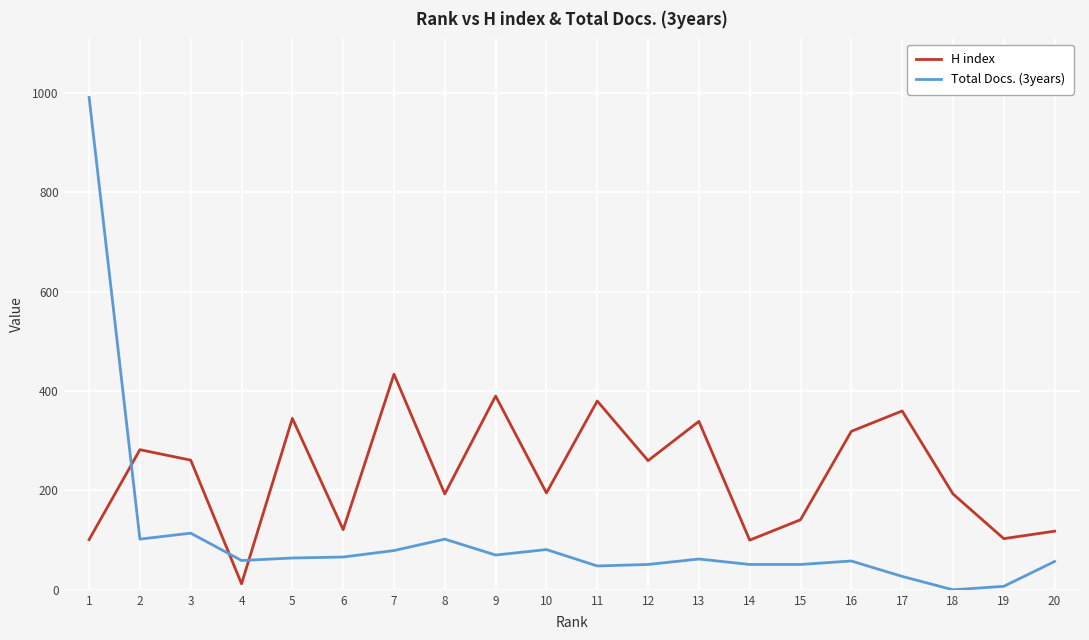

How many interior local peaks does the H index series have?

7